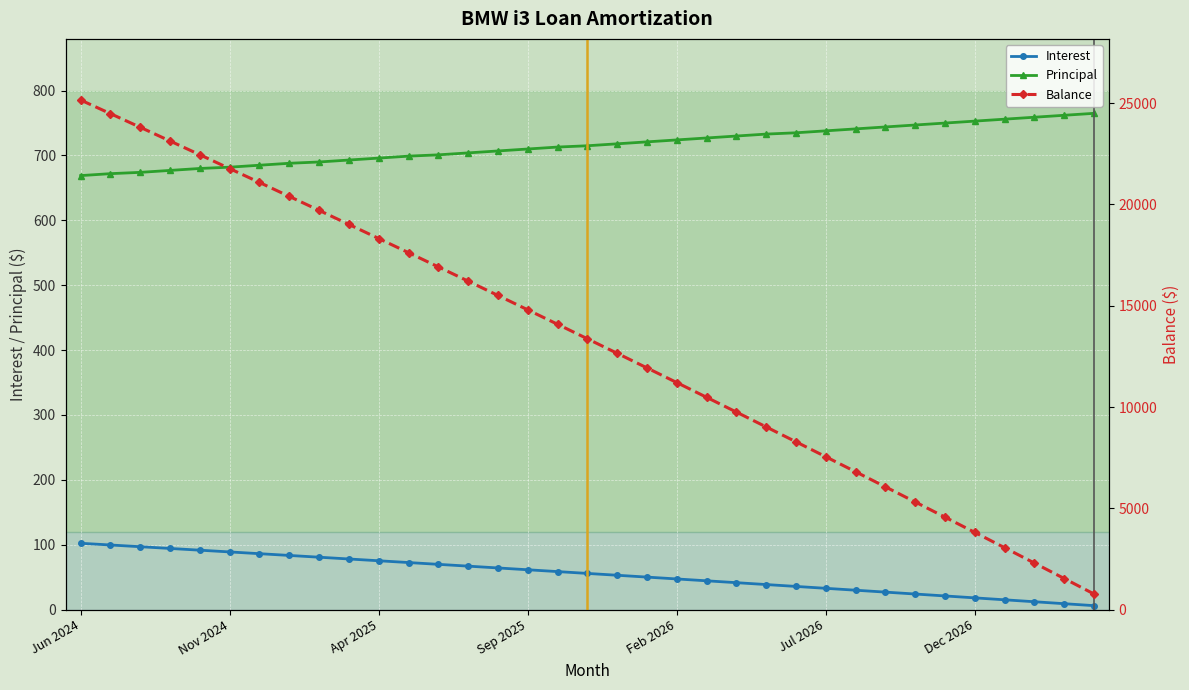

What position from the left is Feb 2027?

33